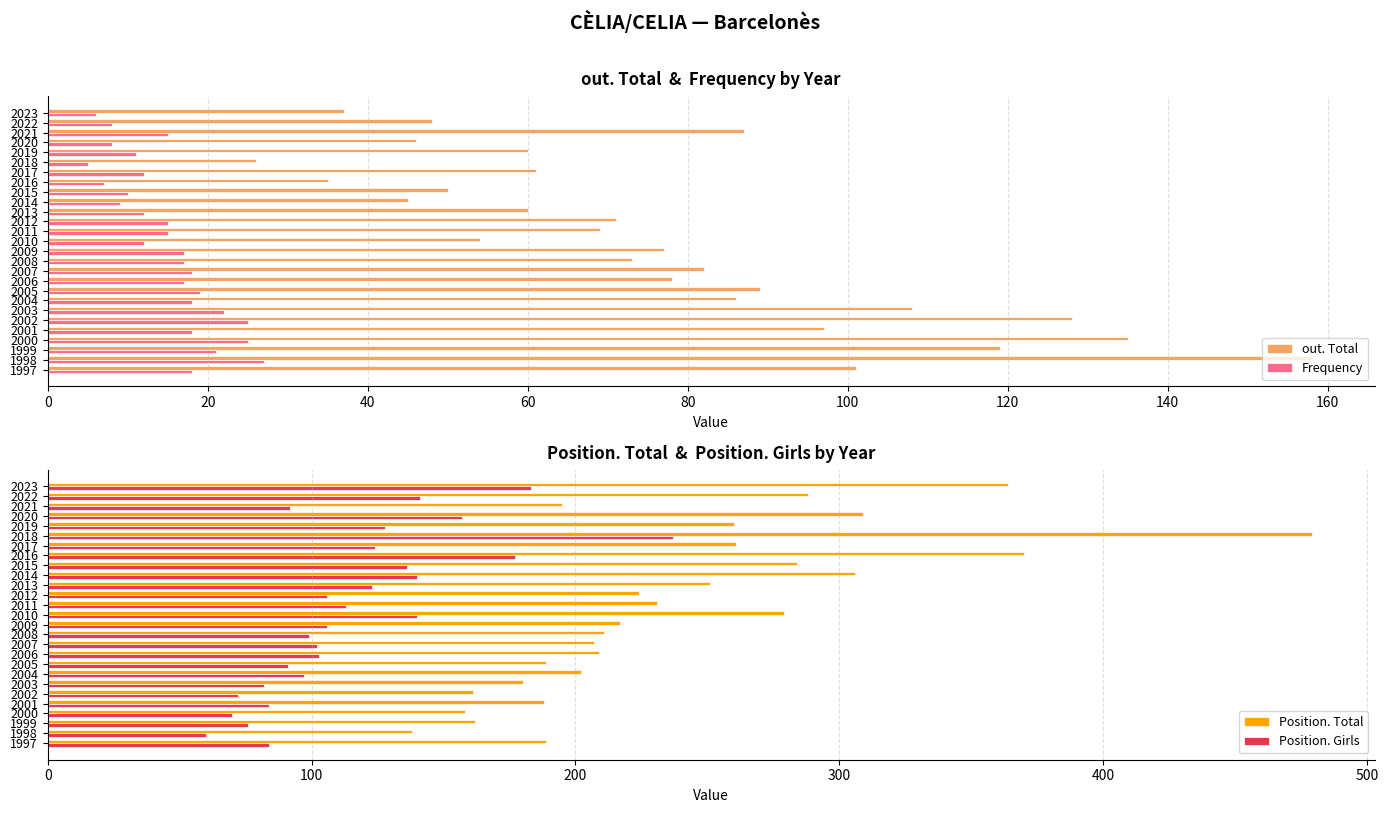

True or false: out. Total has a value of 78 at 2006.

True